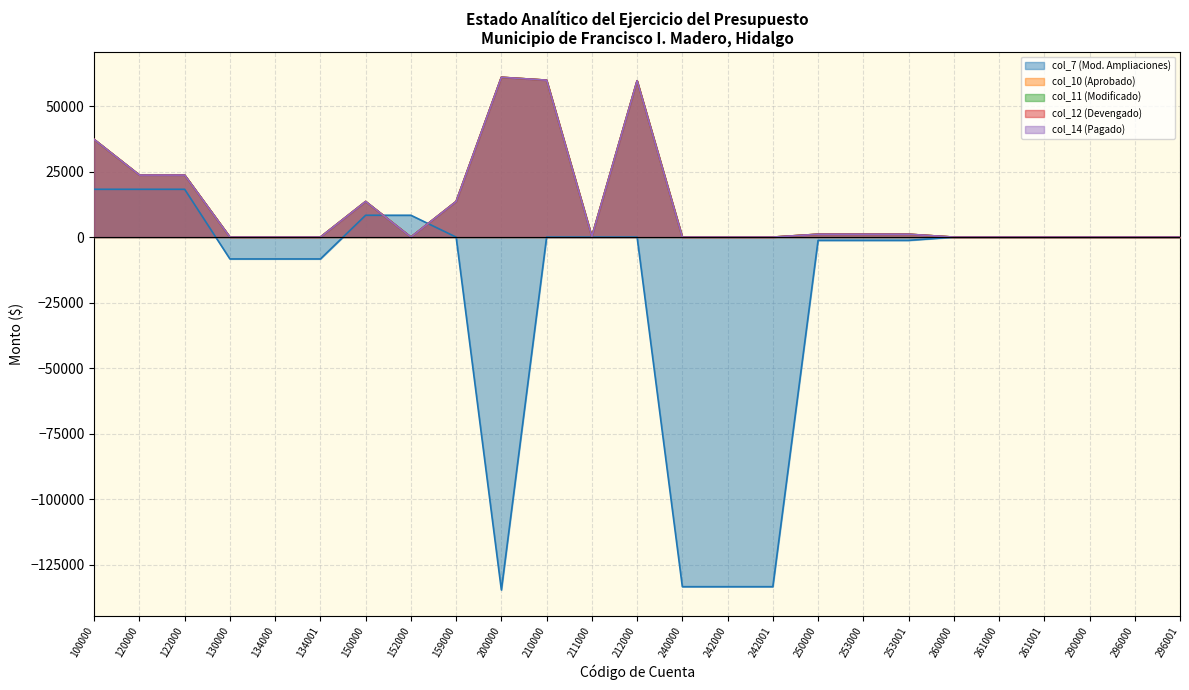

How many lines are shown in the chart?

5